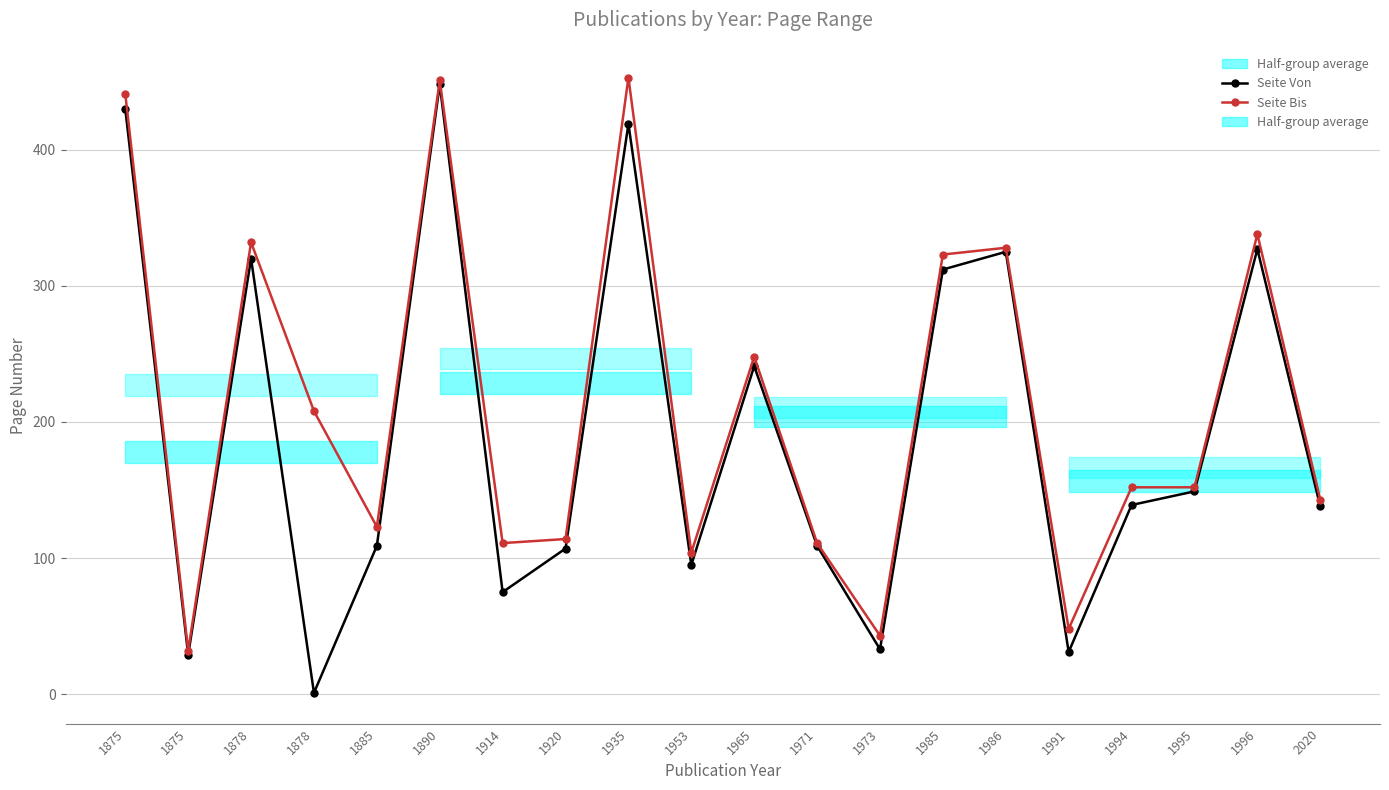

What is the sum of all Seite Von values?

3837